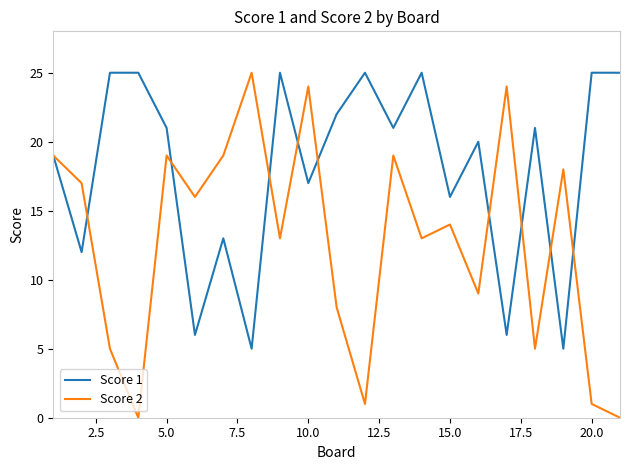

Rank the series by their average value, from lowest to highest.

Score 2, Score 1